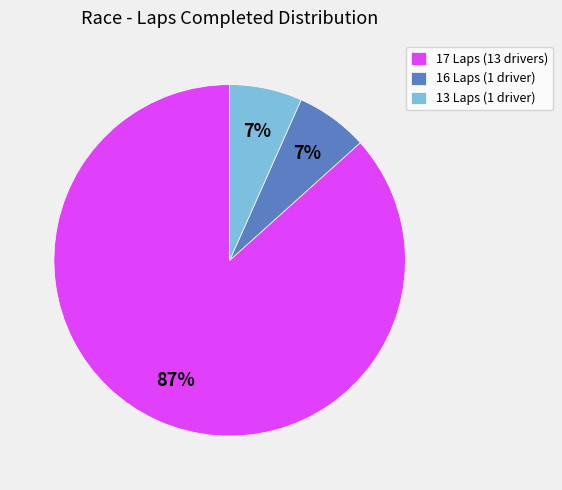

To the nearest percent, what is the average slice percentage?

33%